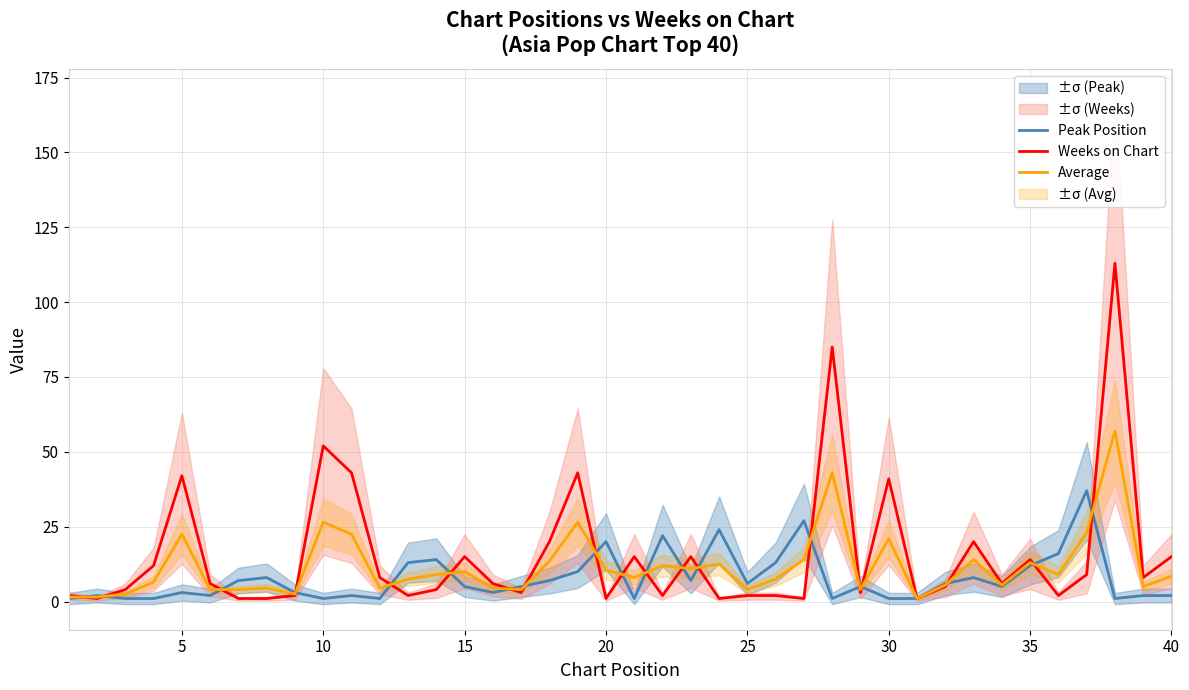

Where is the first local maximum for Weeks on Chart?

5